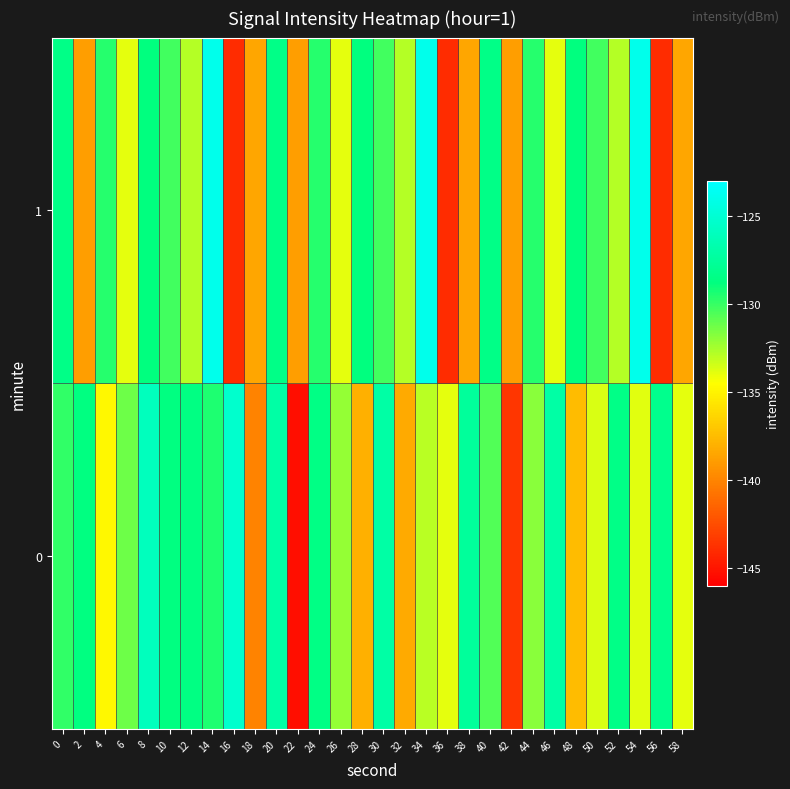

Rank the series by their average value, from lowest to highest.

1, 0